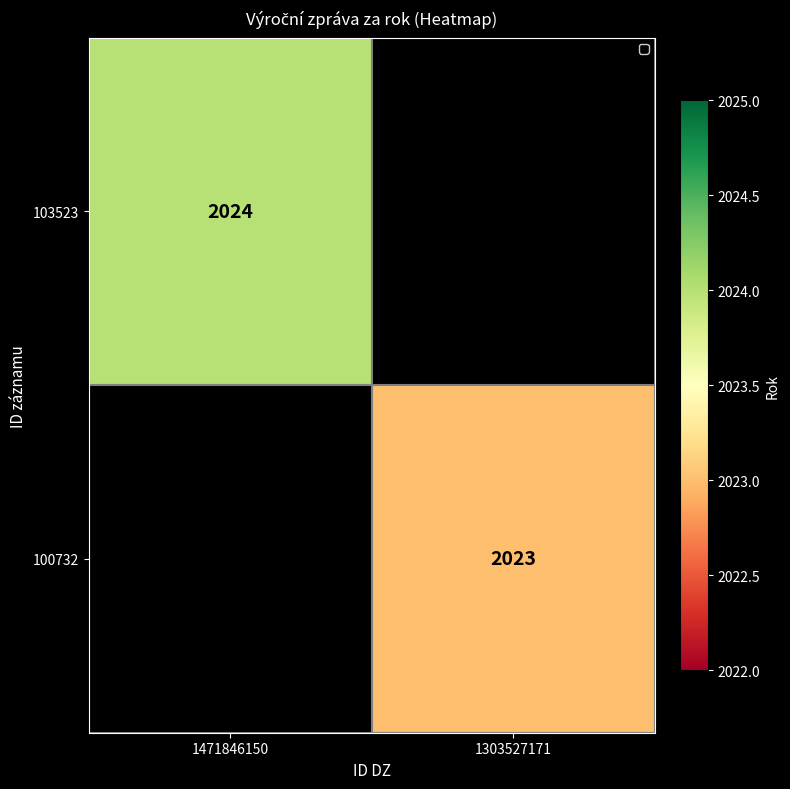

The 100732 series shows 3130 at 1303527171. True or false?

False